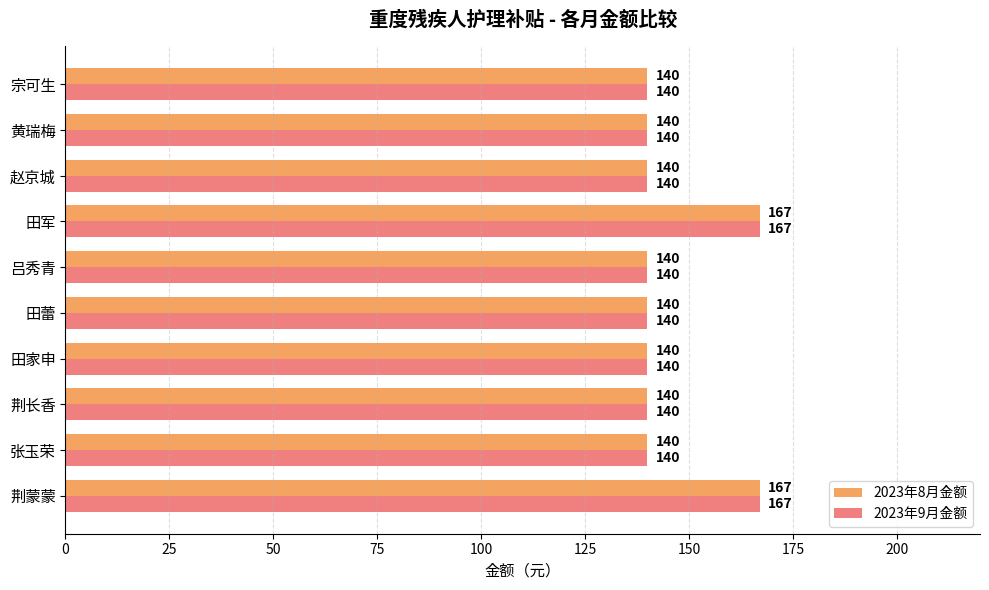

What is the minimum value shown in the chart?

140